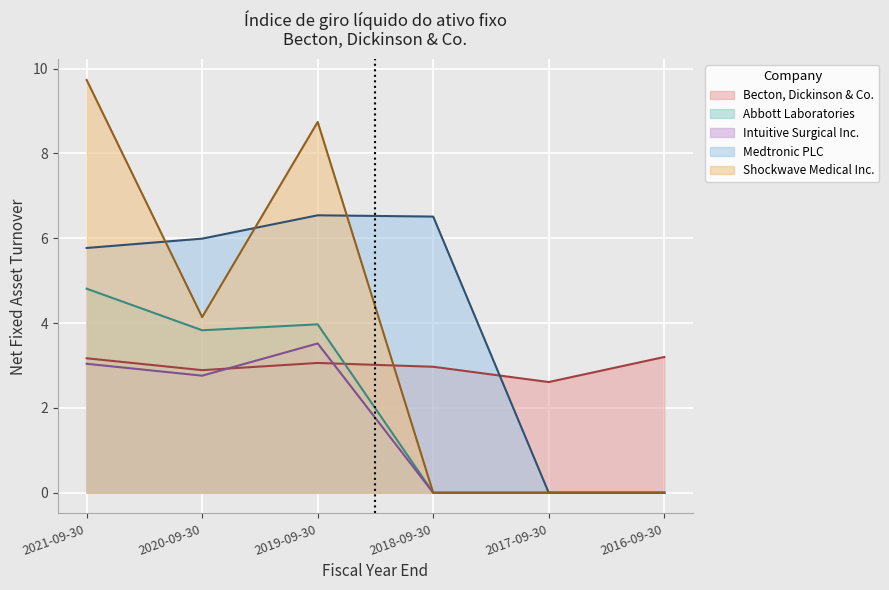

What is the average value of the Shockwave Medical Inc. series?

3.8